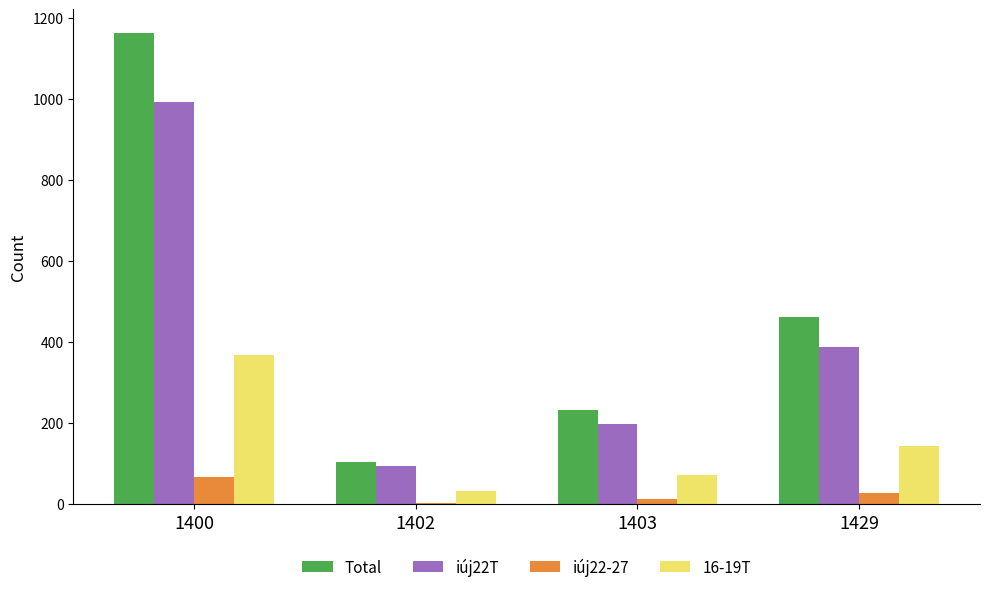

What is the highest value of the Total series?

1163